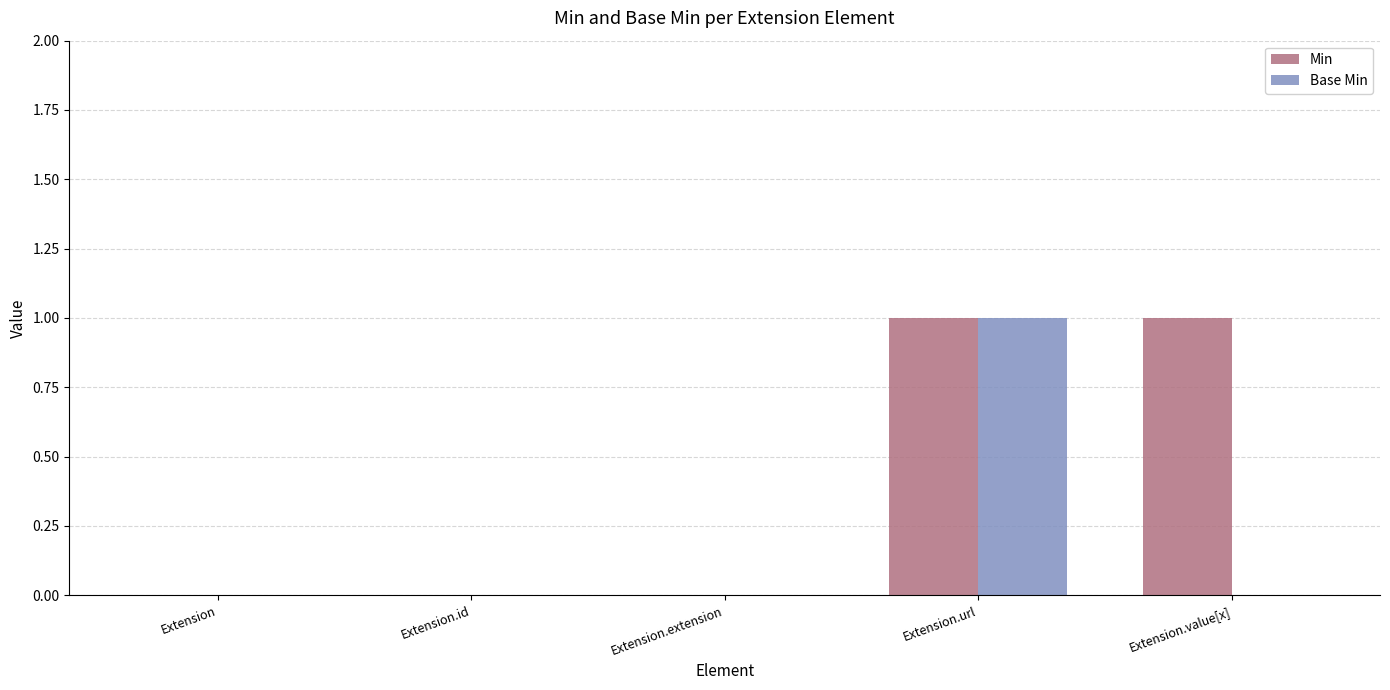

Reading left to right, what are all the values shown in this chart?

Min: Extension=0	Extension.id=0	Extension.extension=0	Extension.url=1	Extension.value[x]=1
Base Min: Extension=0	Extension.id=0	Extension.extension=0	Extension.url=1	Extension.value[x]=0